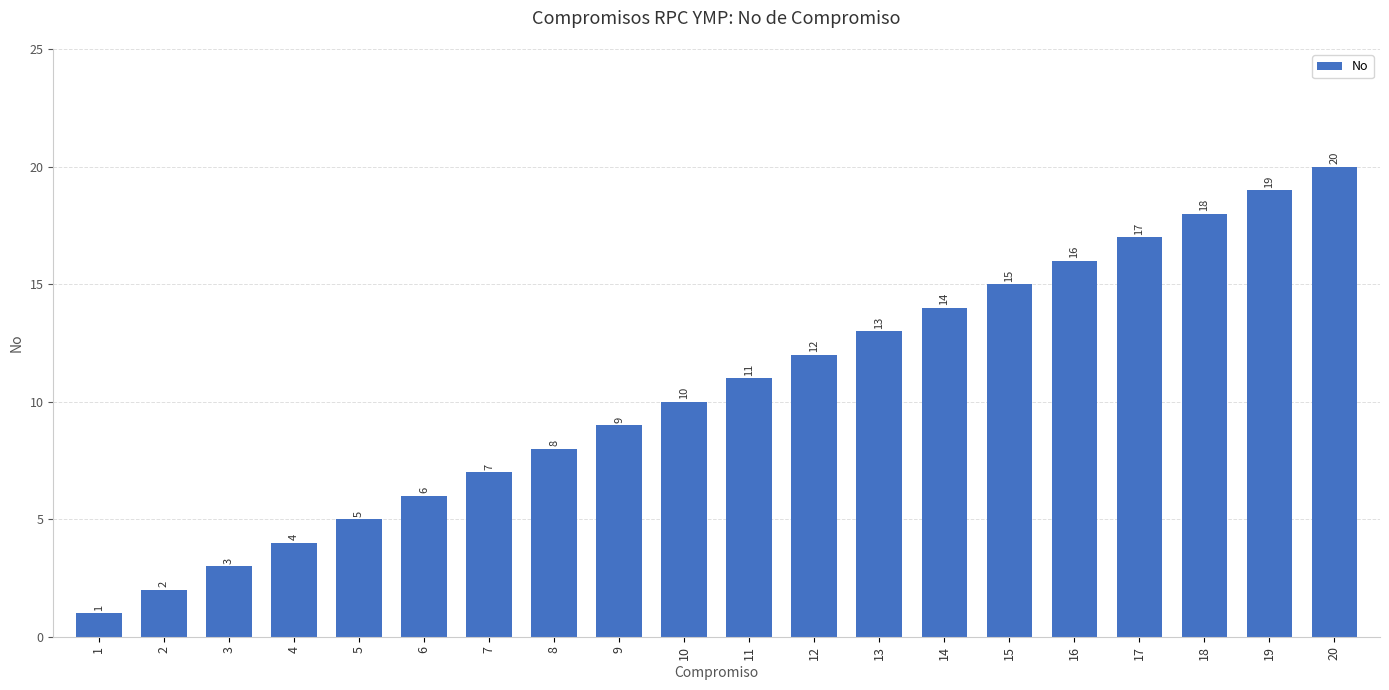

Does the chart contain any negative values?

No